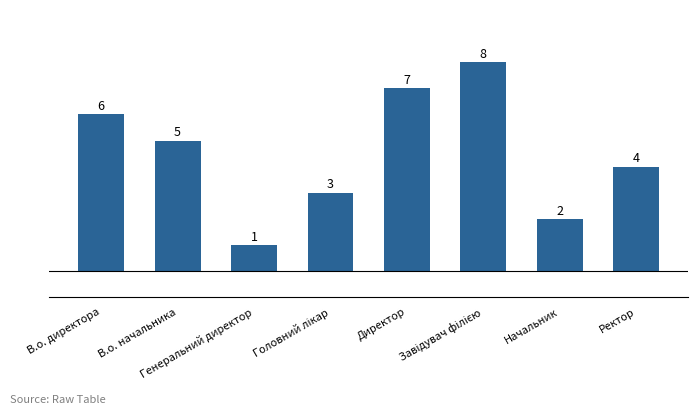

The chart shows a value of 8 at В.о. начальника. True or false?

False